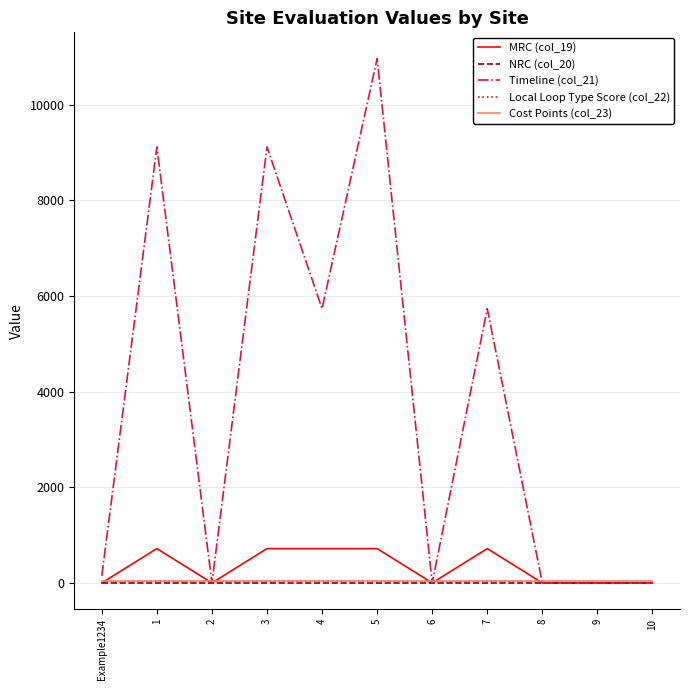

Is the value of Cost Points (col_23) at Example1234 greater than the value of Timeline (col_21) at 4?

No